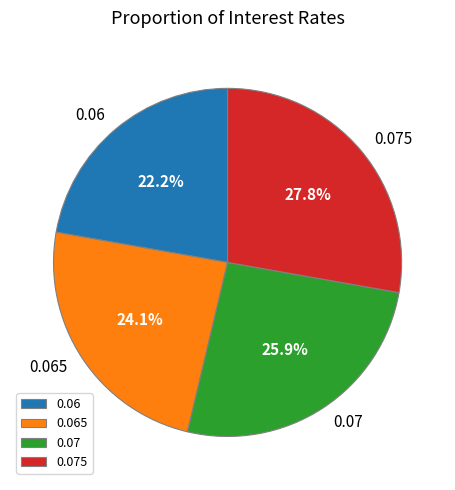

Is there any slice that represents more than half of the pie?

No